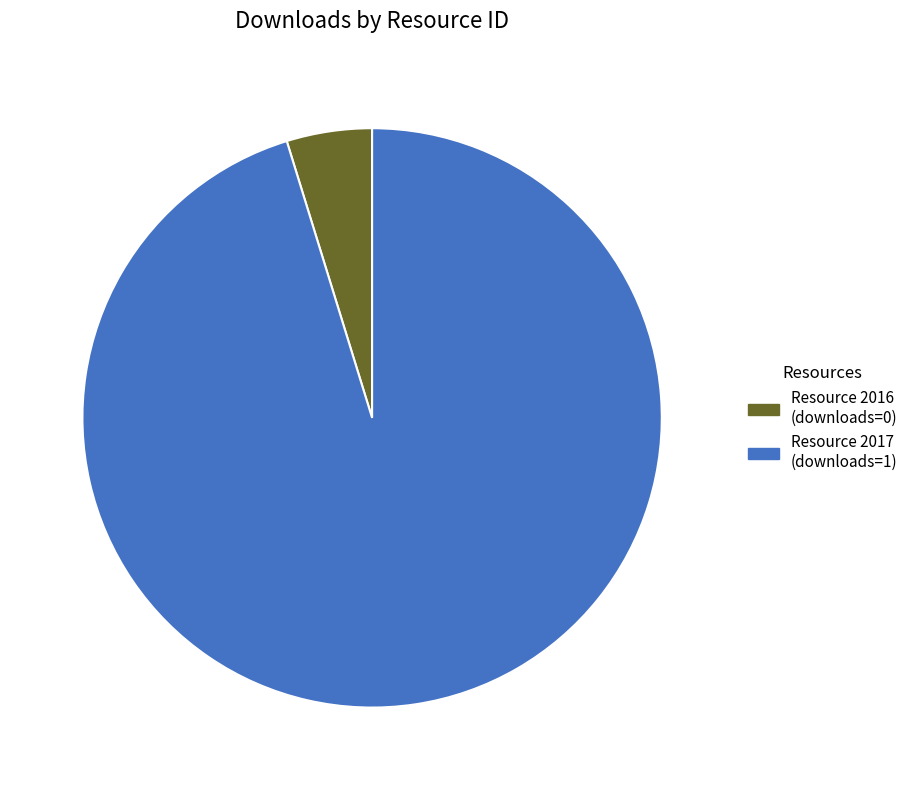

The Resource 2017 (downloads=1) slice represents 90% of the pie. True or false?

False